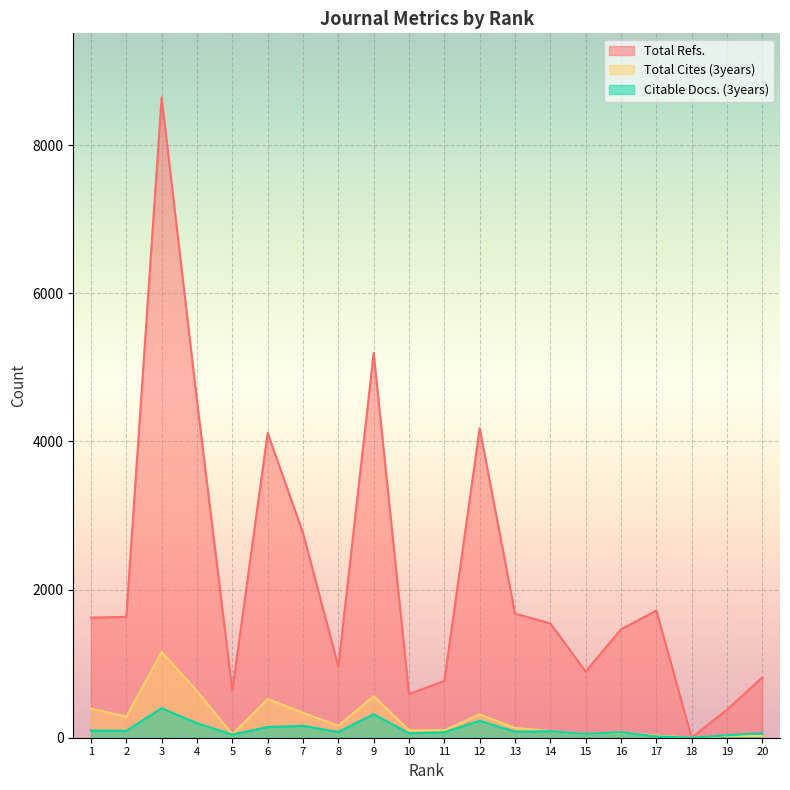

Between 6 and 10, which series saw the biggest shift?

Total Refs.